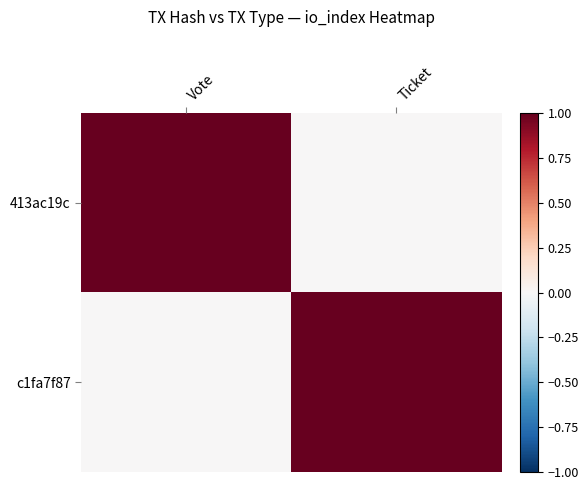

Reading left to right, extract all data points from this chart.

413ac19c: Vote=1	Ticket=0
c1fa7f87: Vote=0	Ticket=1